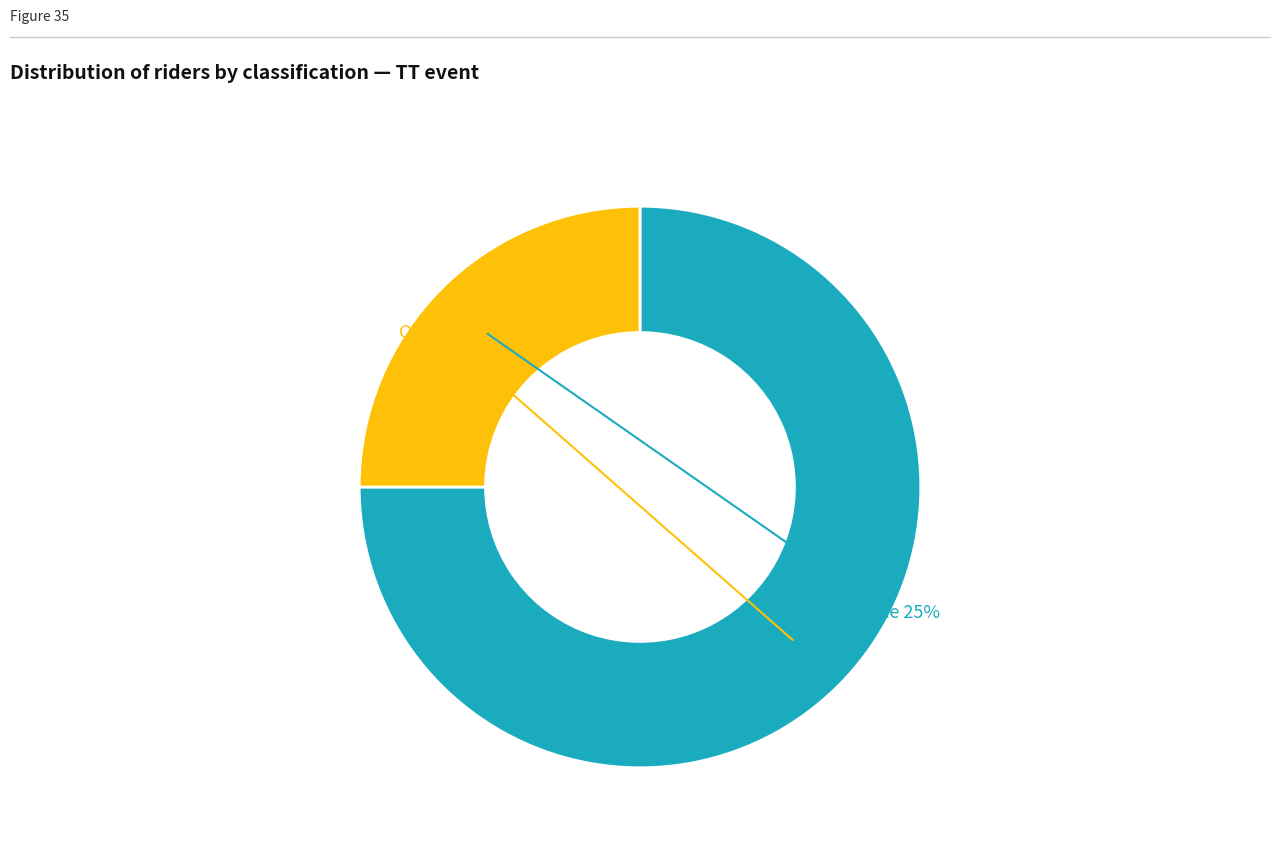

Which has a higher value, Open or Female?

Open